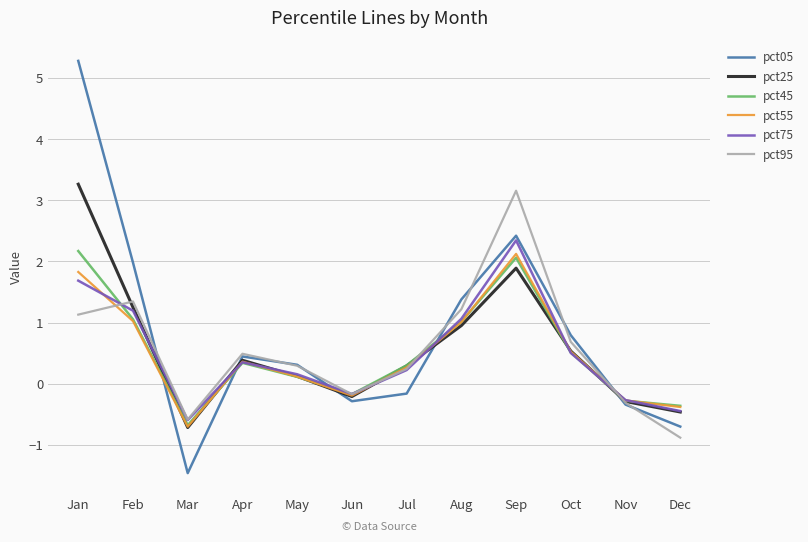

Which series has the largest total across all categories?

pct05